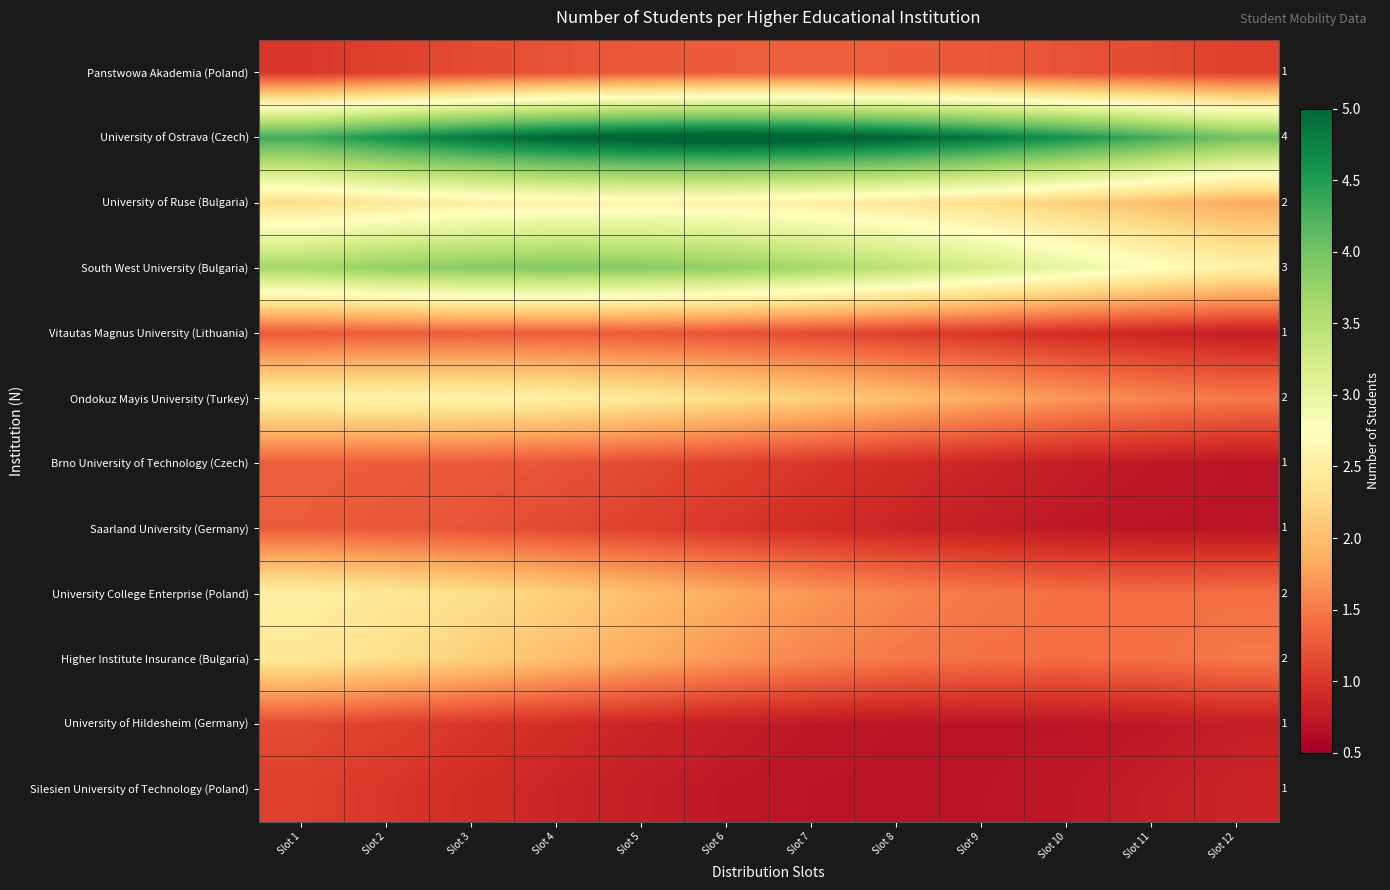

At Slot 2, list the series in order from smallest to largest.

Silesien University of Technology (Poland), Panstwowa Akademia (Poland), University of Hildesheim (Germany), Saarland University (Germany), Vitautas Magnus University (Lithuania), Brno University of Technology (Czech), Higher Institute Insurance (Bulgaria), University of Ruse (Bulgaria), University College Enterprise (Poland), Ondokuz Mayis University (Turkey), South West University (Bulgaria), University of Ostrava (Czech)